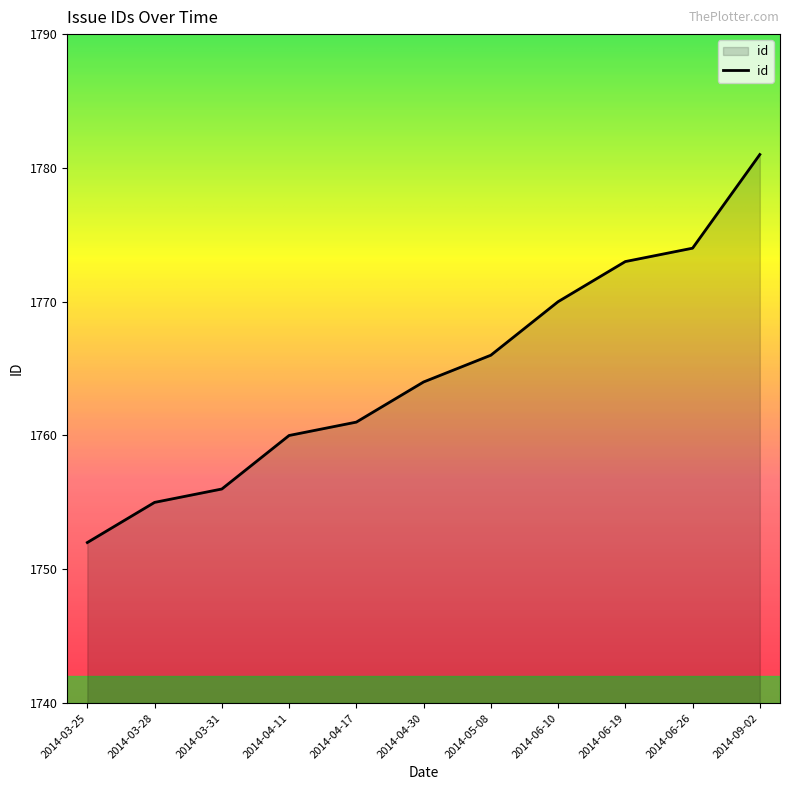

What is the minimum value shown in the chart?

1752